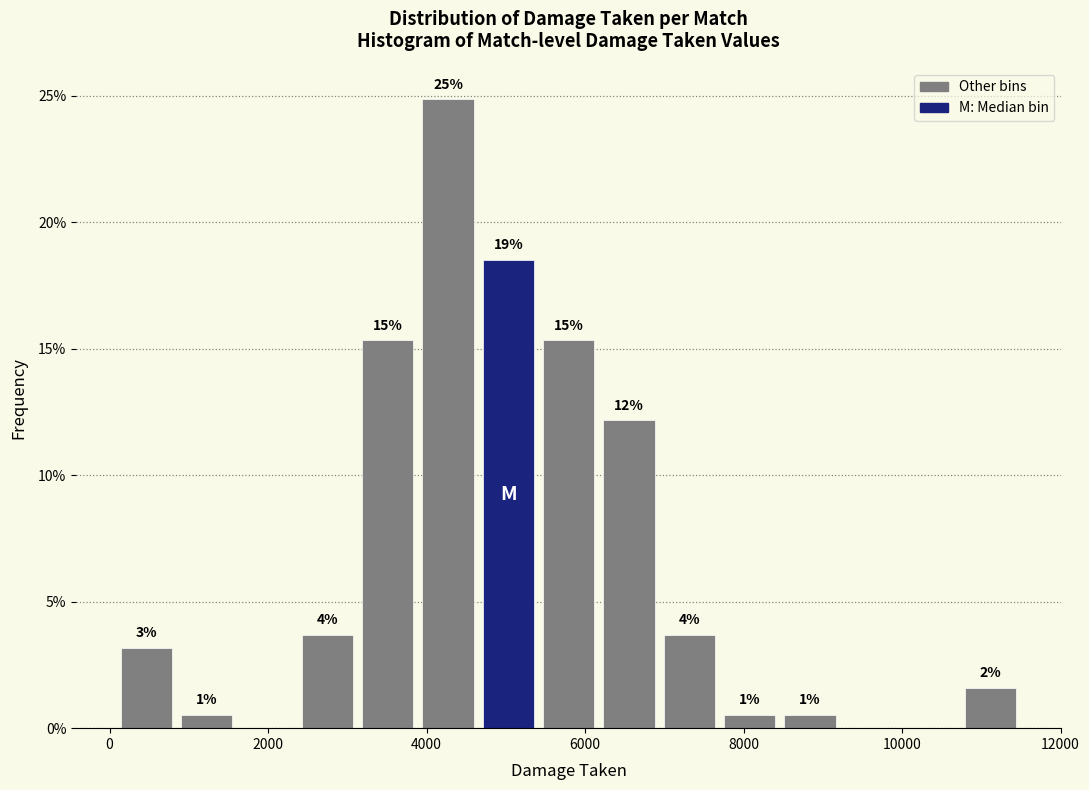

Read against the x-axis, roughly where is the centre of the tallest bar?

4200